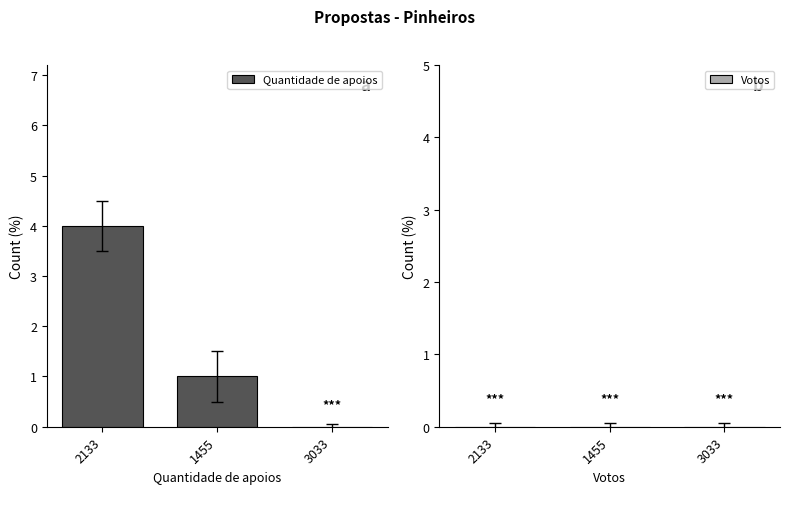

Which label corresponds to the largest value in the chart?

2133